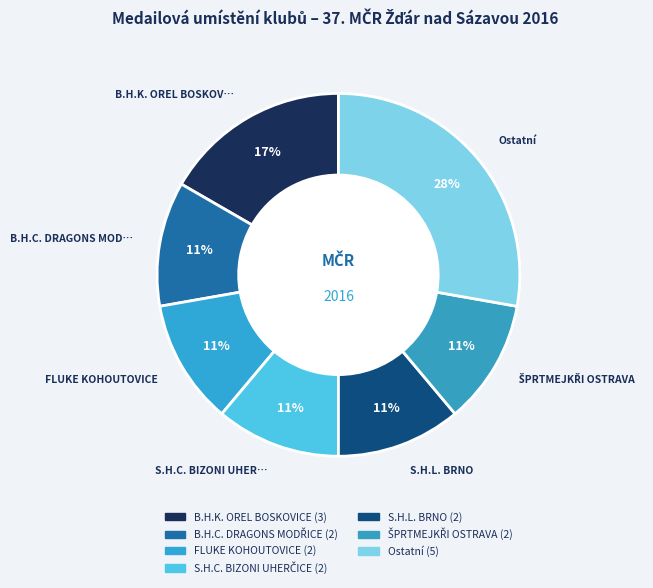

How many slices are in this pie chart?

7